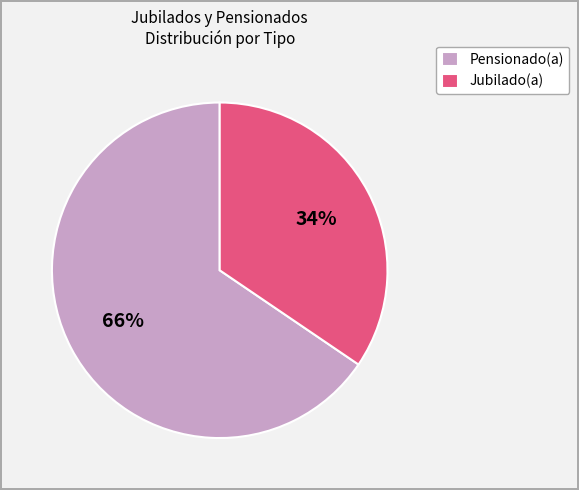

What is the majority slice?

Pensionado(a)